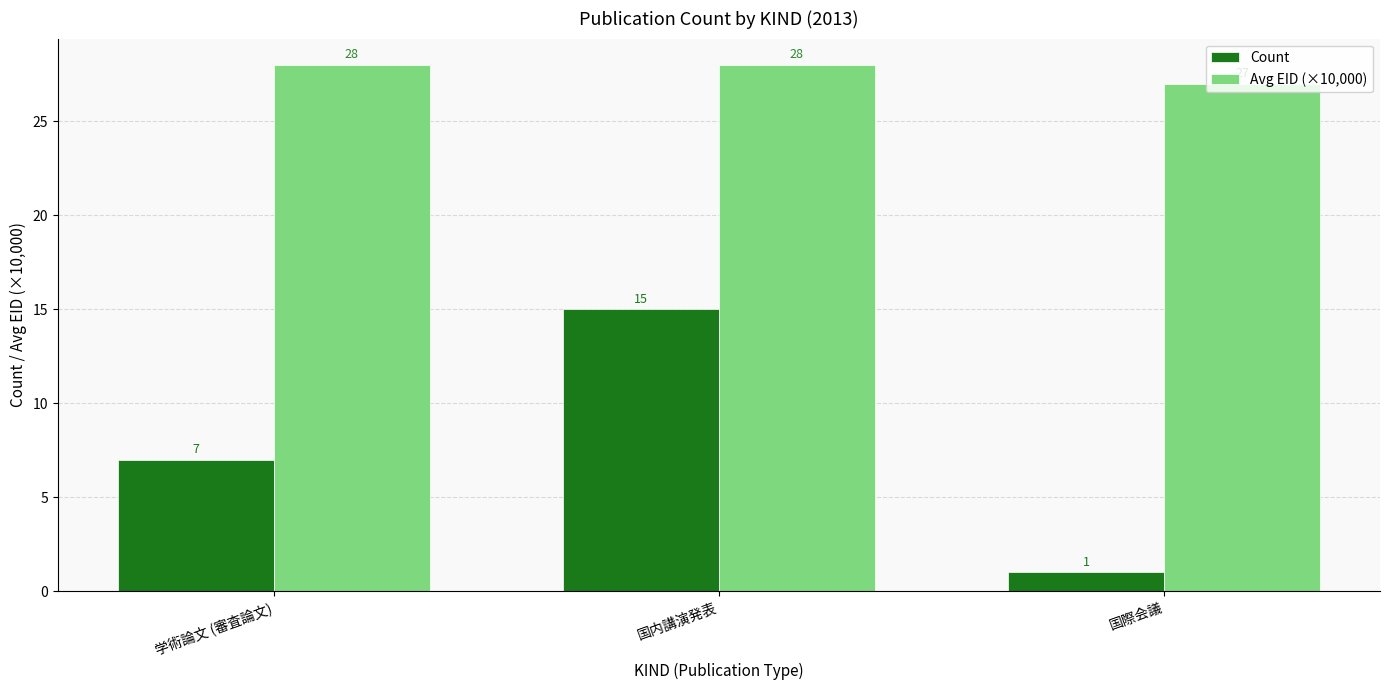

Which series has the widest spread of values?

Count